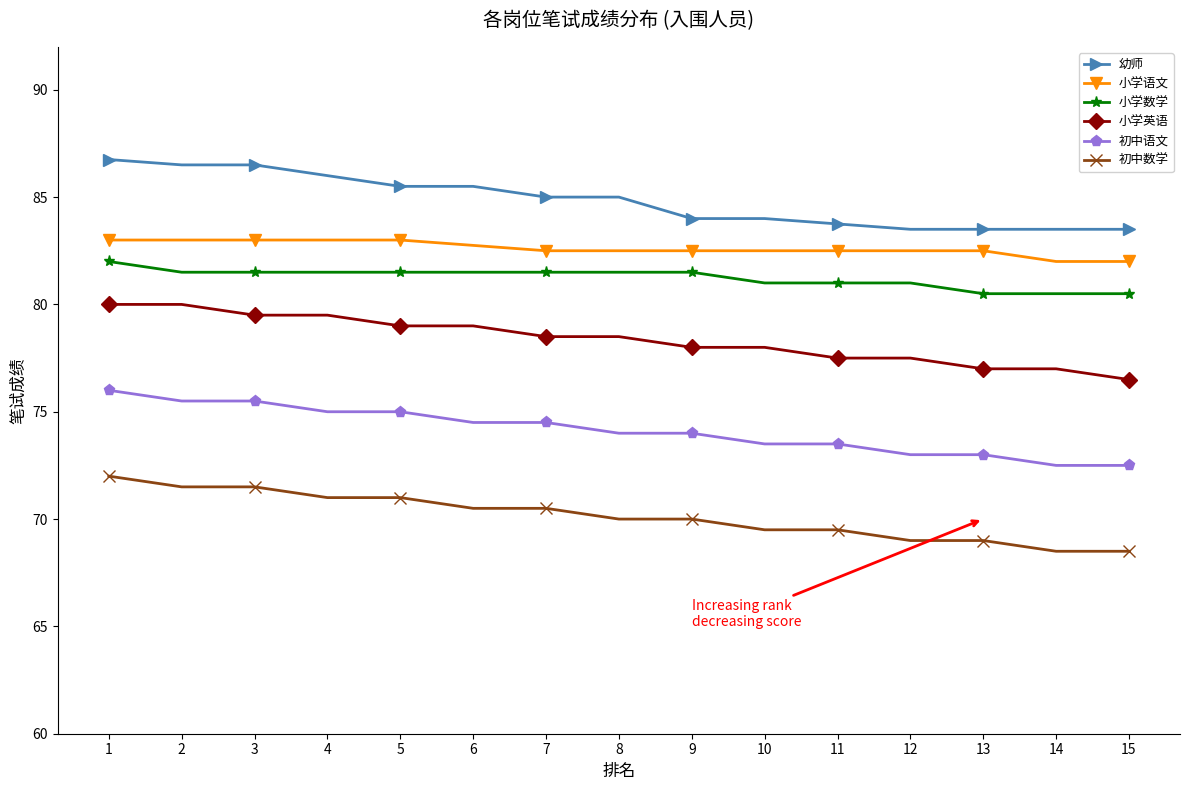

True or false: 小学语文 and 小学英语 cross at least once.

False